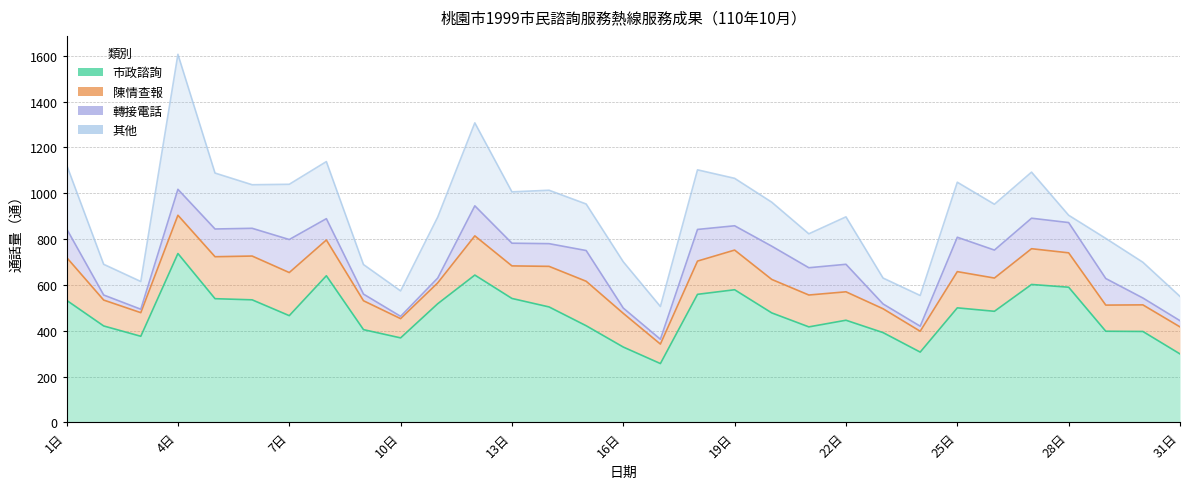

In 市政諮詢, how many points are lower than both neighbors (excluding endpoints)?

7